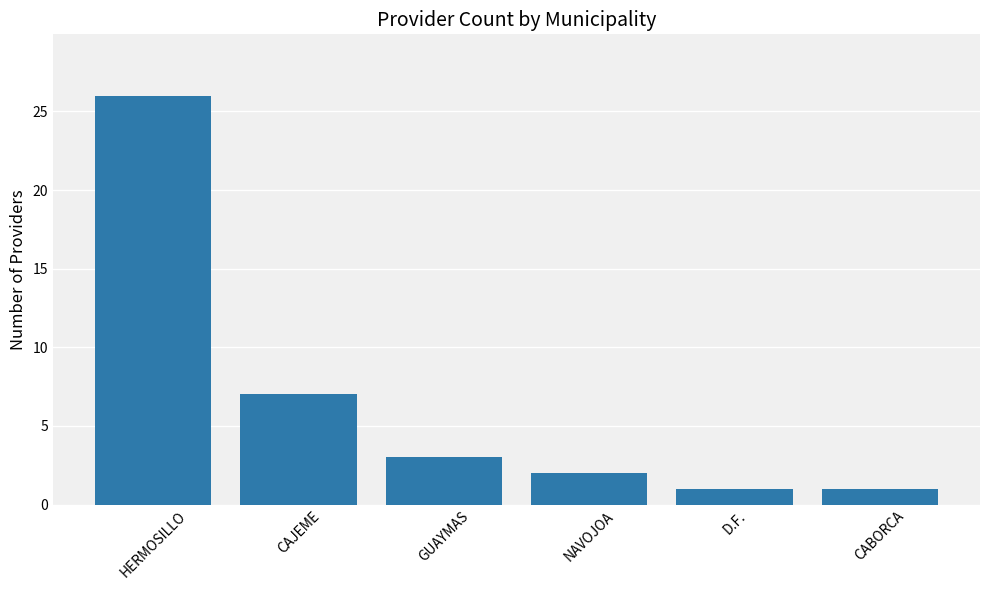

How many data points does each series have?

6